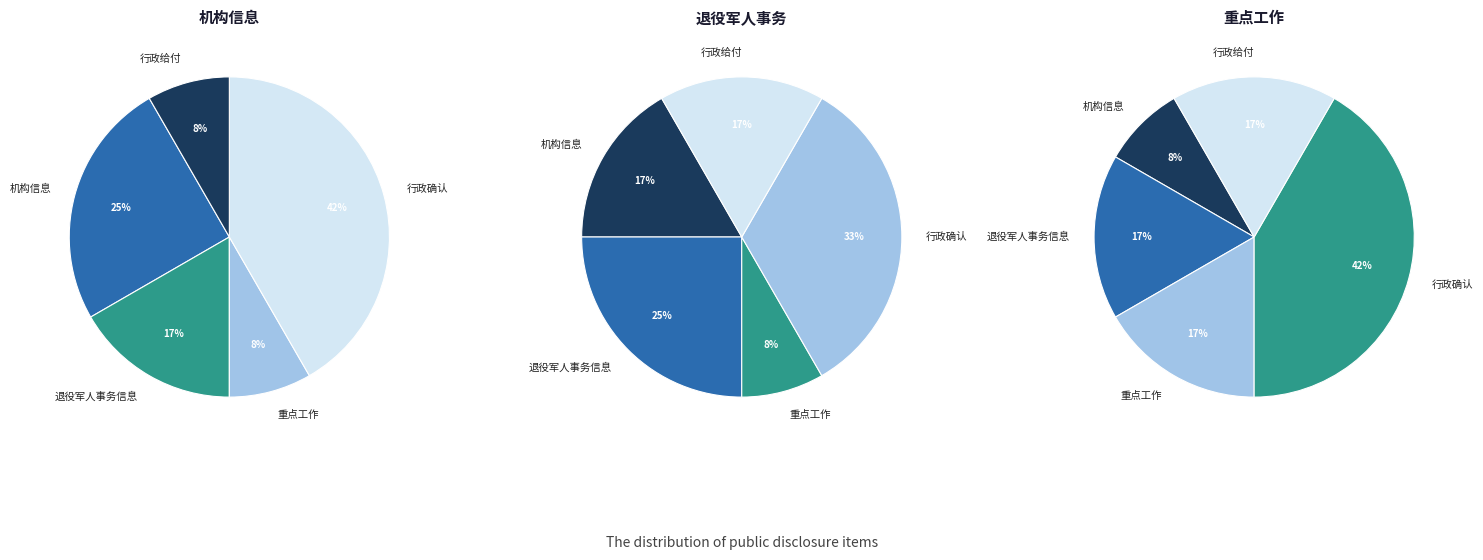

Does 重点工作 account for over 50% of the chart?

No